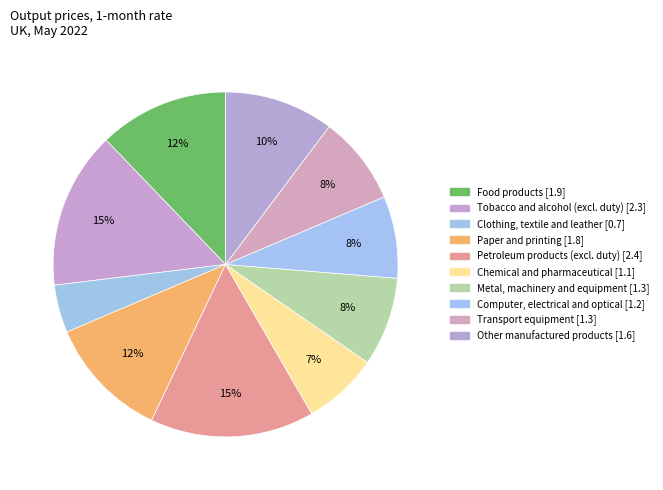

Count the number of slices in the pie.

10